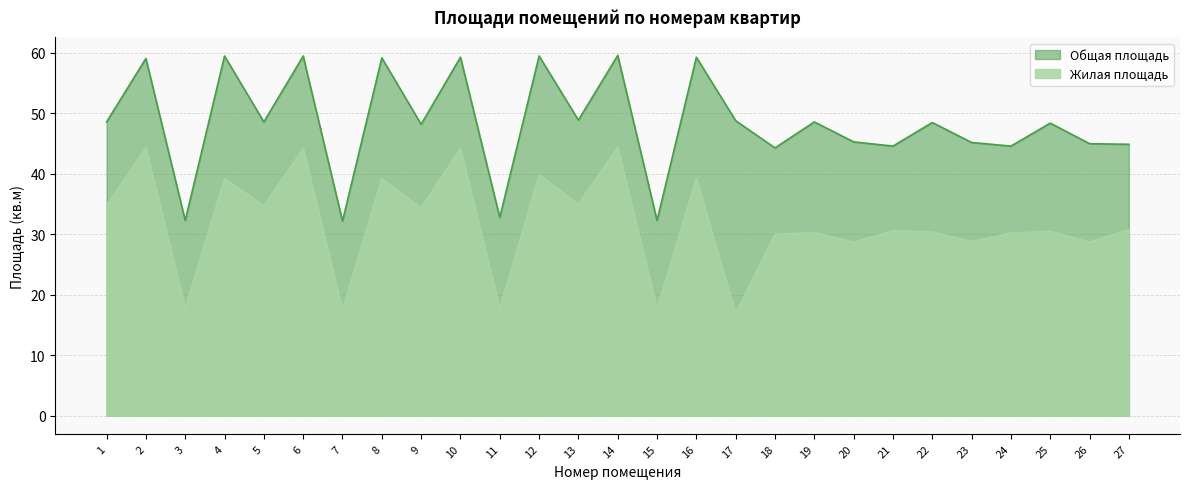

Does the chart display data point markers on the line(s)?

No